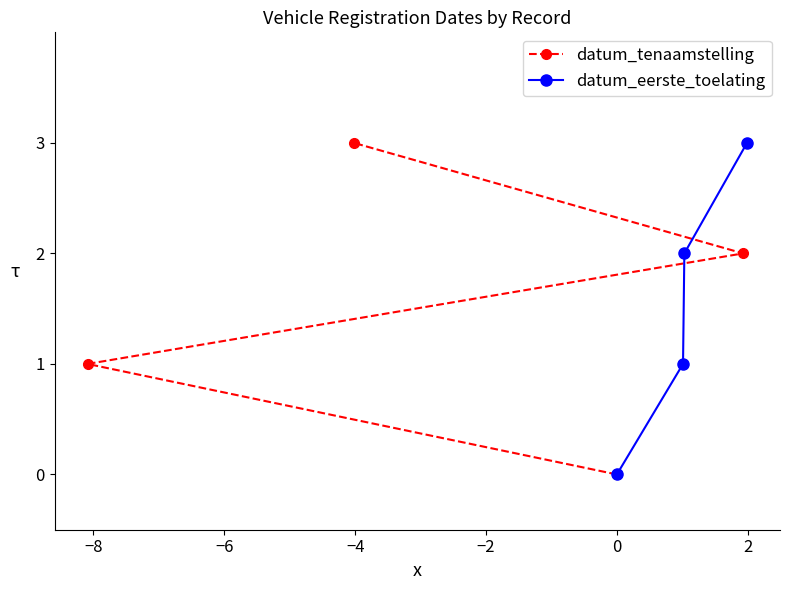

How many positive values does the datum_tenaamstelling series have?

3